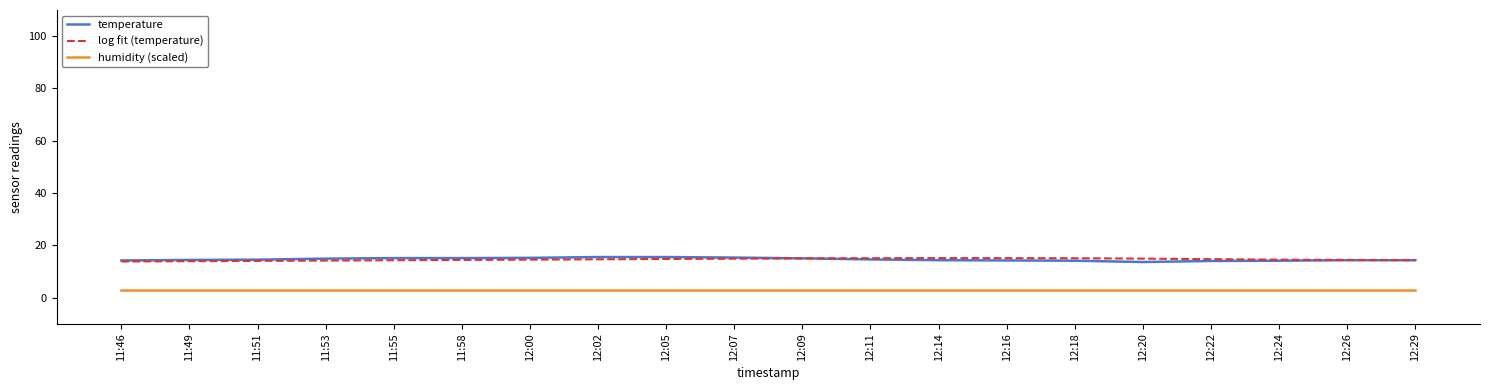

True or false: humidity (scaled) and temperature cross at least once.

False